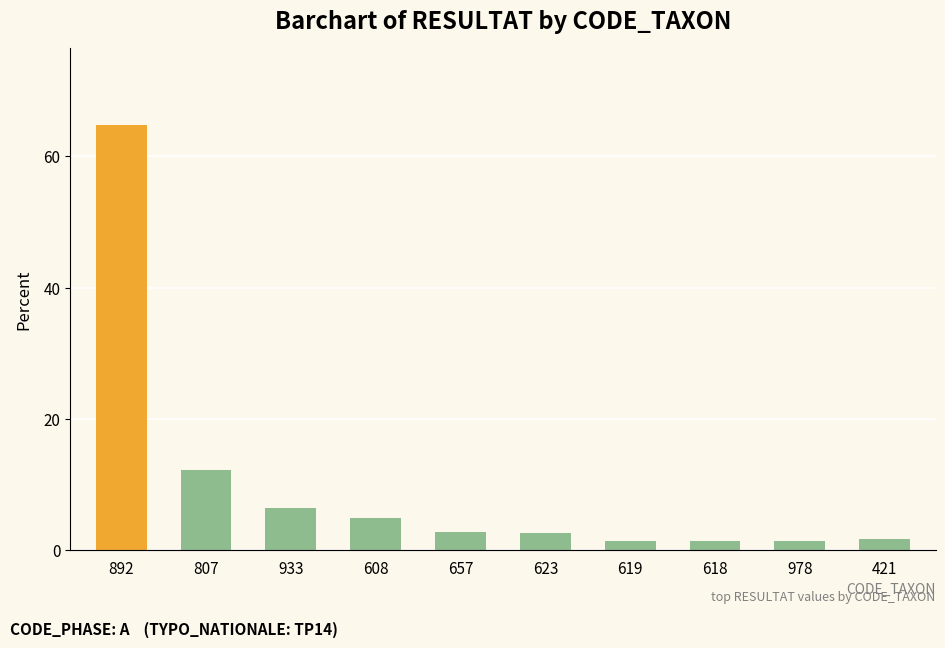

Approximately how many times larger is the value at 807 compared to 608?

2.5